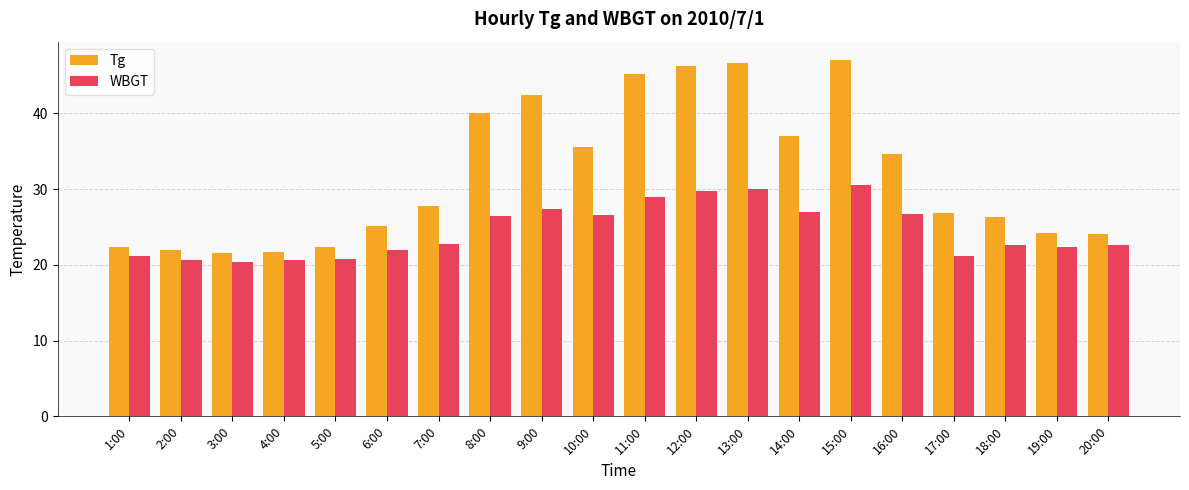

Are the bars horizontal?

No